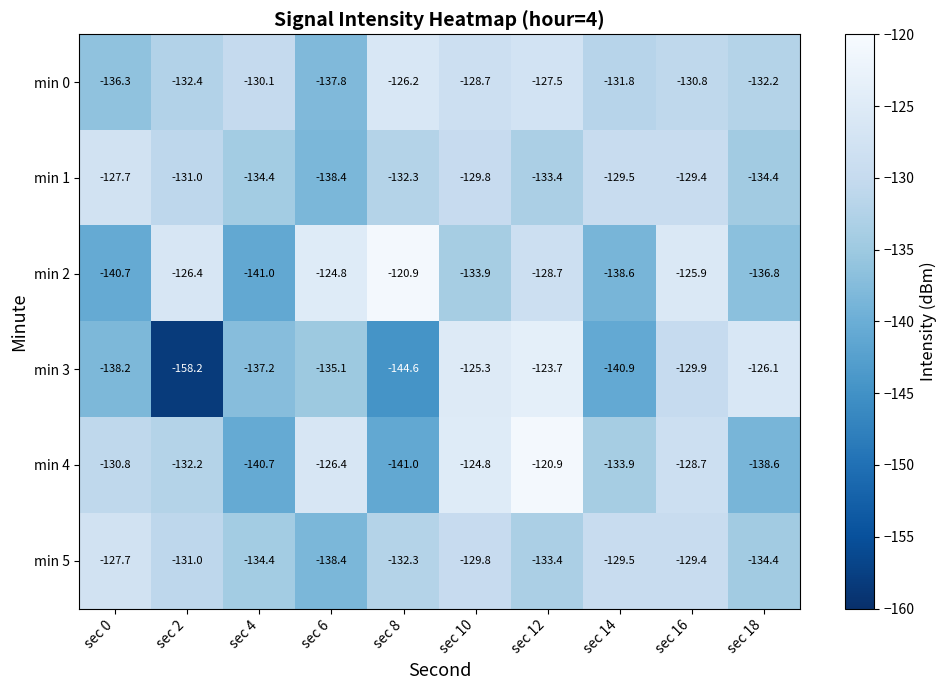

What is the difference between the maximum and second lowest values in the min 4 series?

19.8